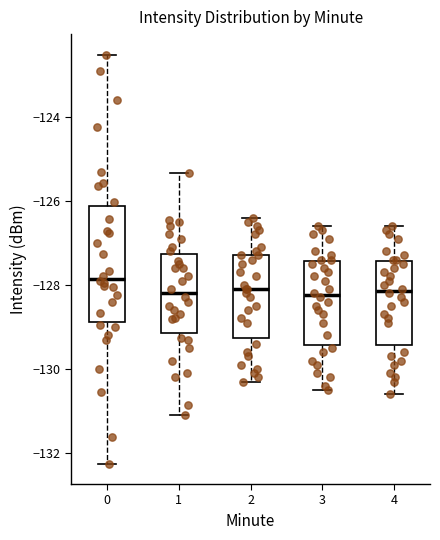

Where is the upper edge of the box at x = 1 on the y-axis? The values are not printed on the chart, so give them approximately, as read against the axis.

-127.2